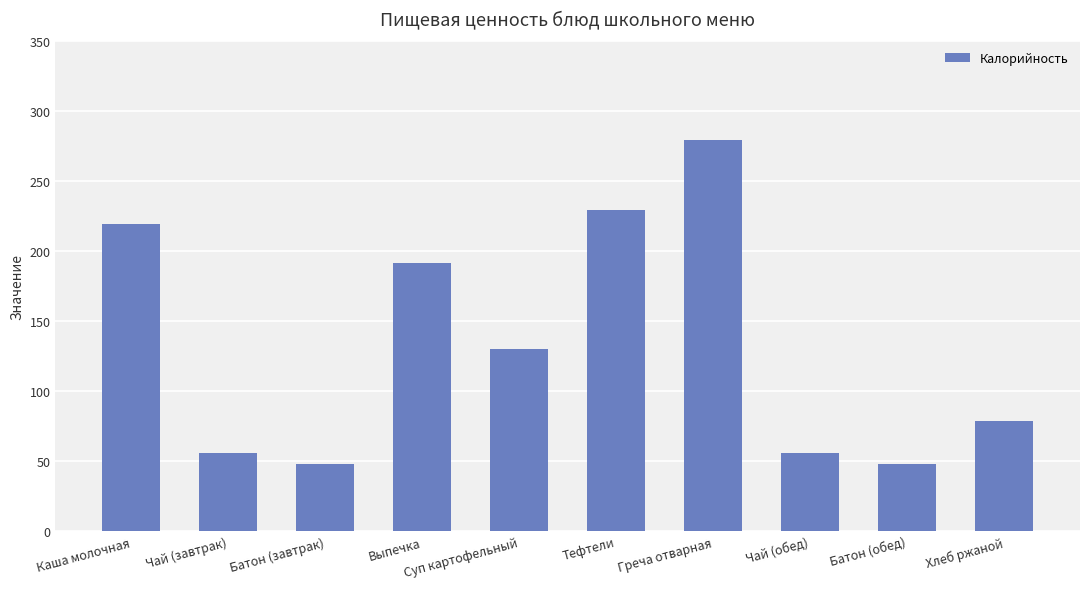

What is the change in value from Чай (обед) to Батон (обед)?

-8.0